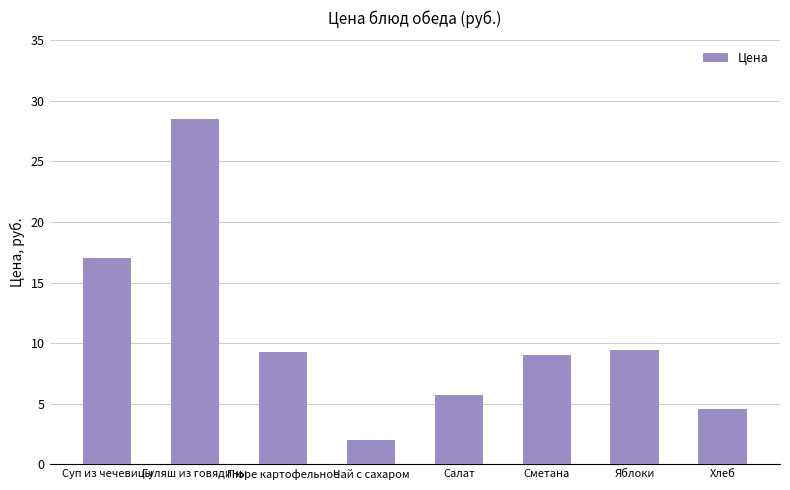

What position from the left is Хлеб?

8